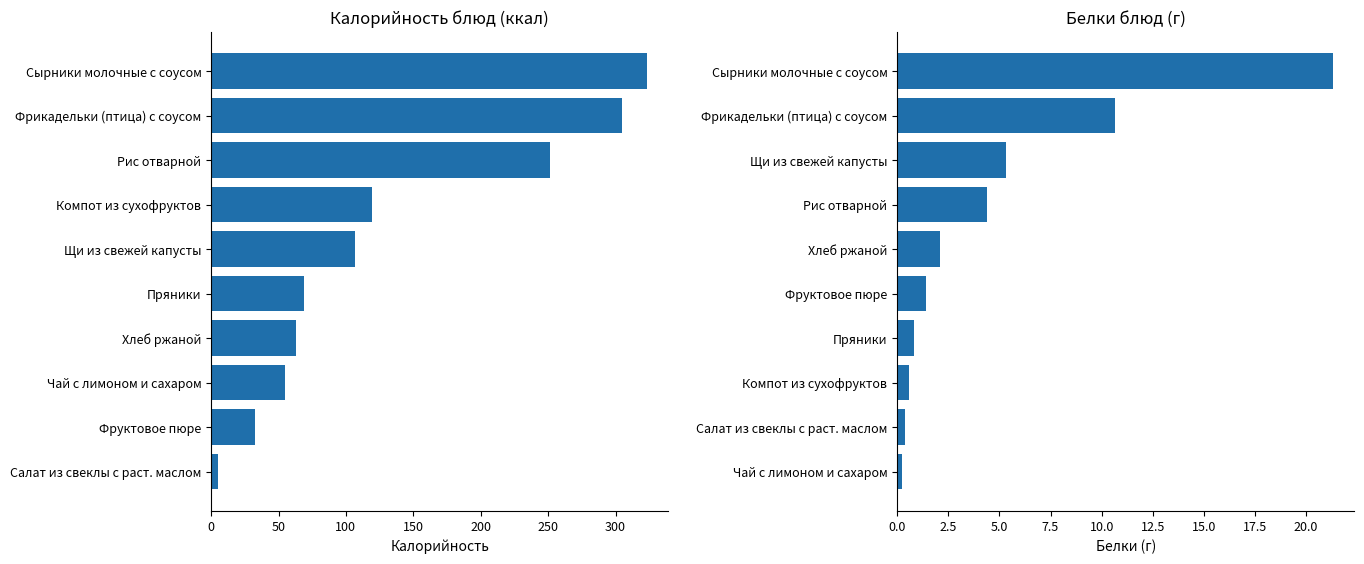

Is it true that Калорийность equals 3.2 at Салат из свеклы с раст. маслом?

False